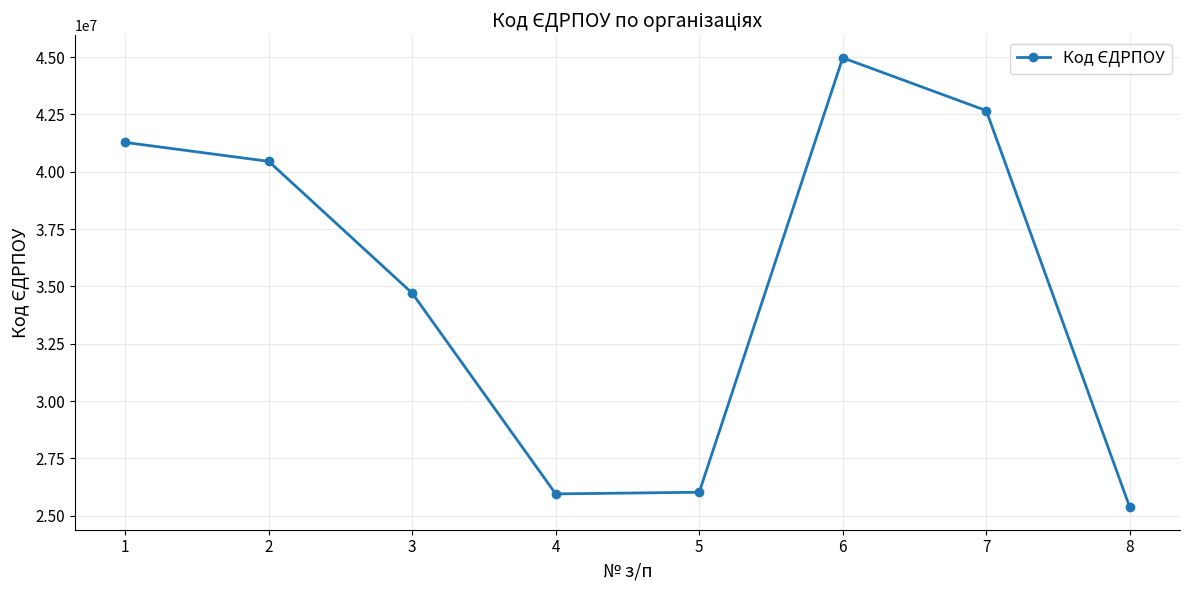

Is it true that the value at 4 is 14399407?

False